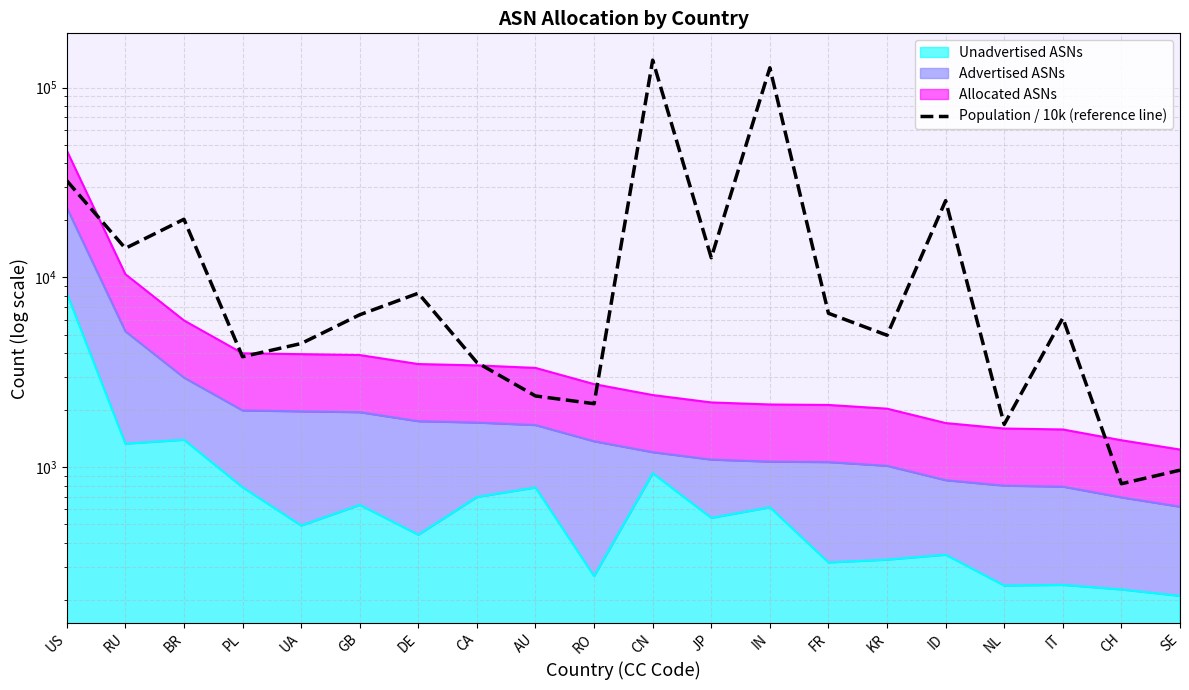

List the labels in order of value, smallest first.

CH, SE, NL, RO, AU, CA, PL, UA, KR, IT, GB, FR, DE, JP, RU, BR, ID, US, IN, CN